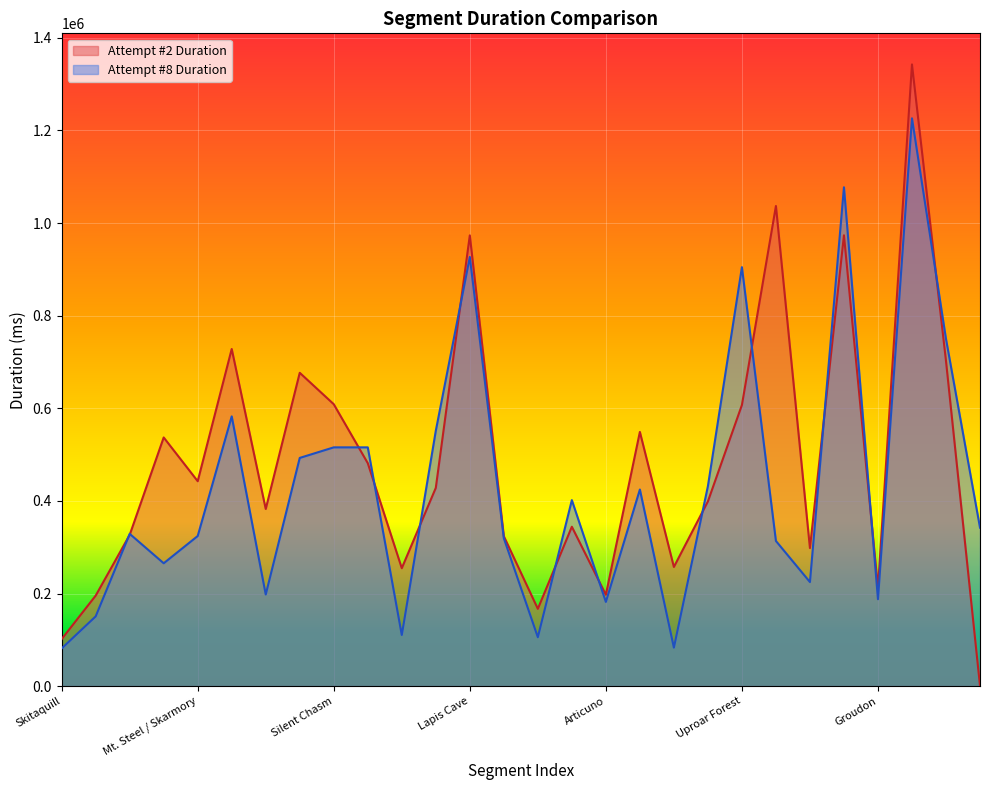

After their last crossing, which series has the higher values: Attempt #8 Duration or Attempt #2 Duration?

Attempt #8 Duration